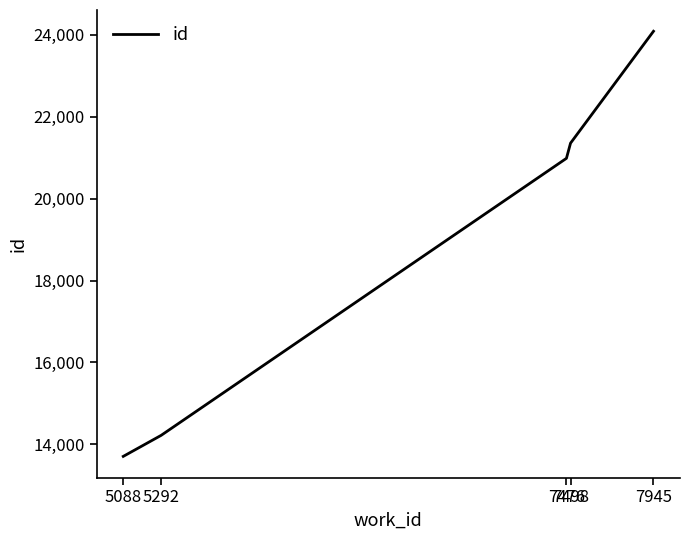

Count the number of data series in this chart.

1